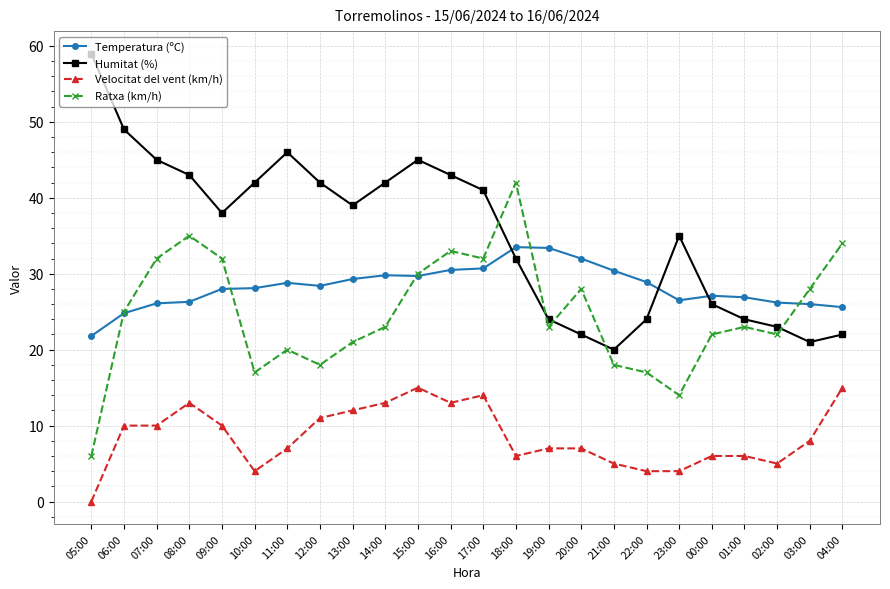

Where is the first local minimum for Ratxa (km/h)?

10:00